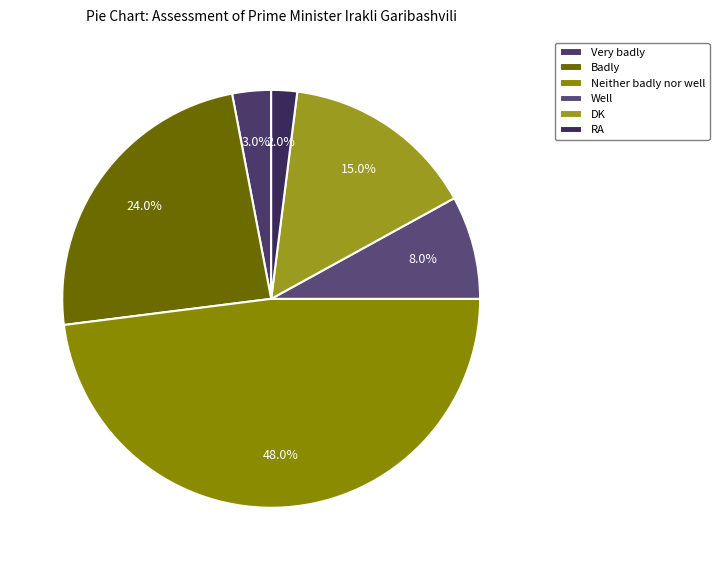

Rank the categories by value from highest to lowest.

Neither badly nor well, Badly, DK, Well, Very badly, RA